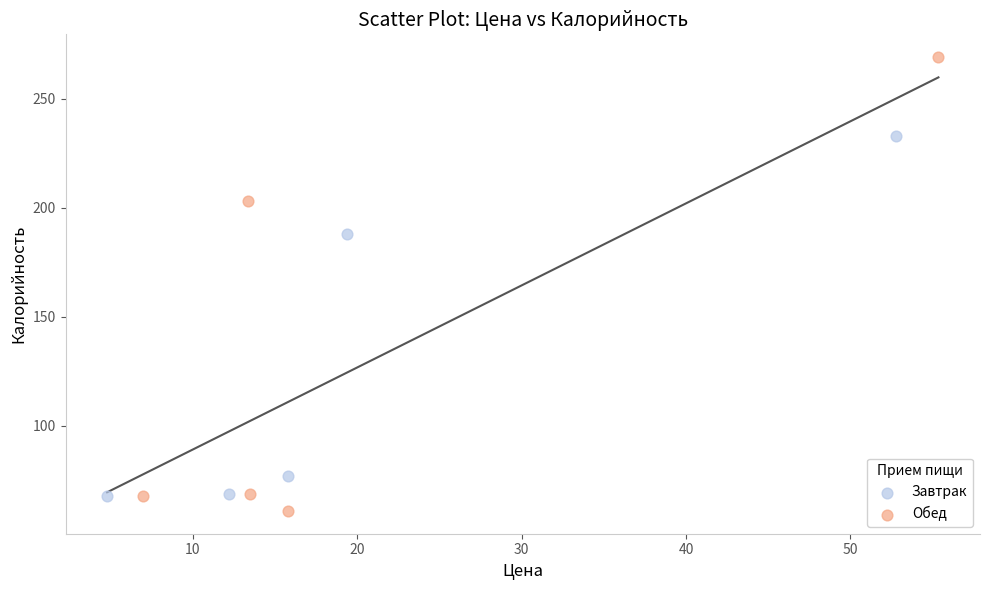

Which series reaches the maximum Y coordinate?

Обед